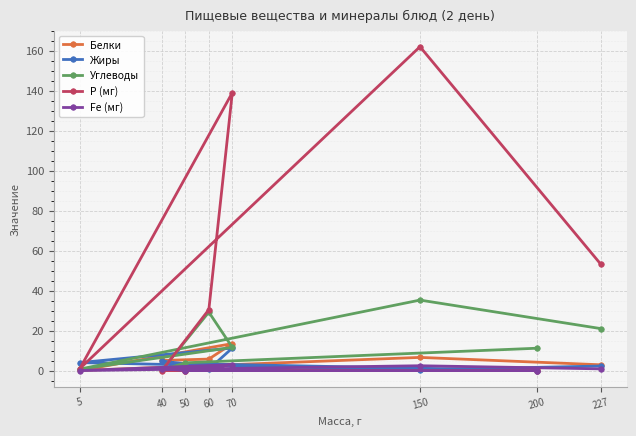

Reading left to right, what are all the values shown in this chart?

Белки: 2.9	6.6	0.1	13.5	5.8	5.1	0.0	1.0
Жиры: 2.3	0.4	4.0	11.3	0.7	4.6	3.5	0.0
Углеводы: 21.0	35.3	0.8	11.6	29.2	0.3	3.9	11.2
Р (мг): 53.3	162.0	1.0	139.0	30.5	0.0	0.0	0.0
Fe (мг): 0.9	2.4	0.0	3.0	1.4	1.0	0.0	0.0